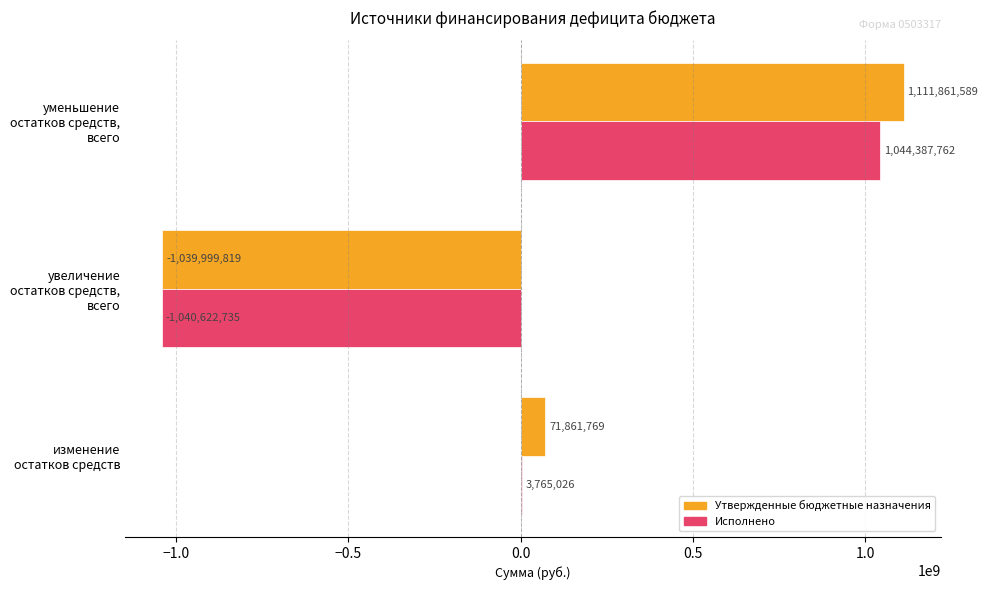

At which label does Исполнено reach its peak?

уменьшение остатков средств, всего